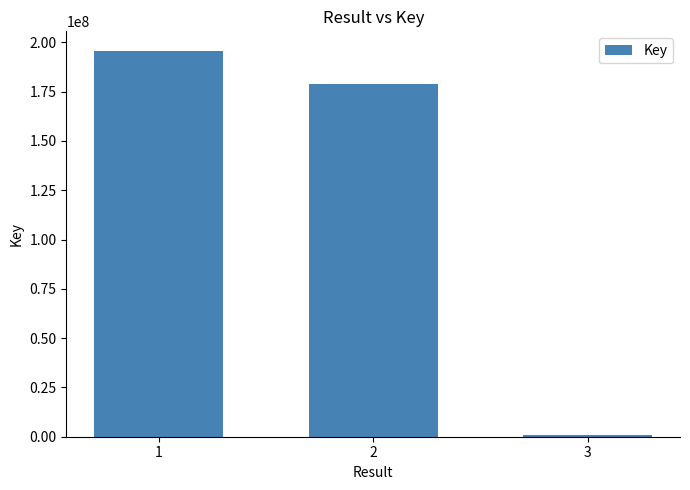

At which category does the chart reach its peak across all series?

1